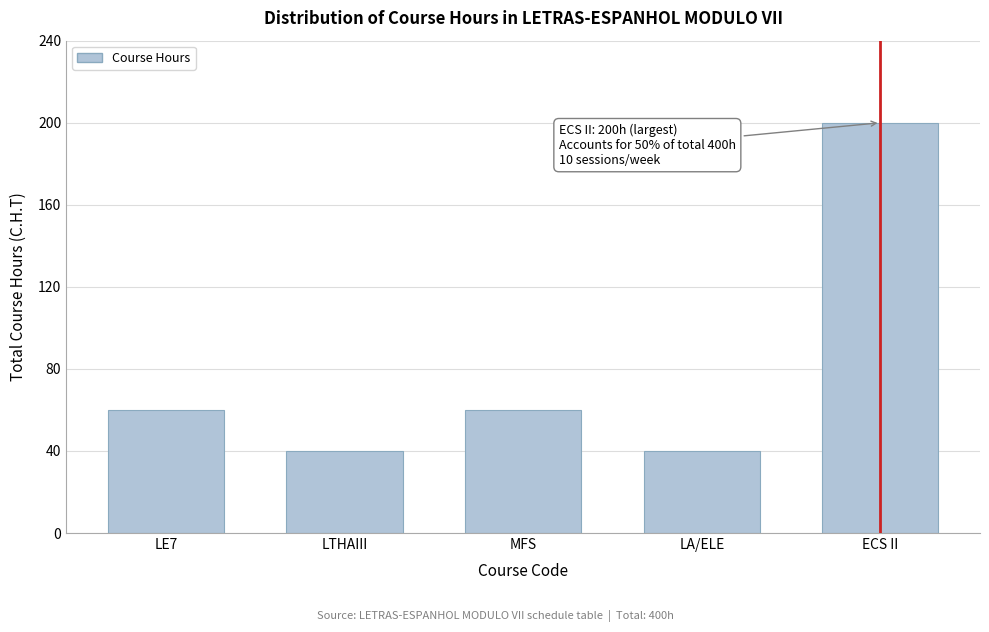

Reading left to right, what are all the values shown in this chart?

LE7=60	LTHAIII=40	MFS=60	LA/ELE=40	ECS II=200